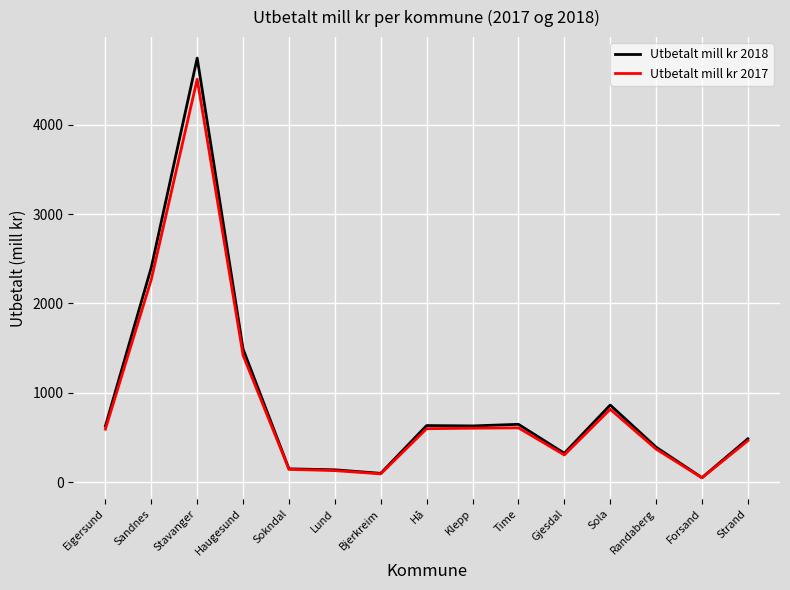

Which series has the widest spread of values?

Utbetalt mill kr 2018